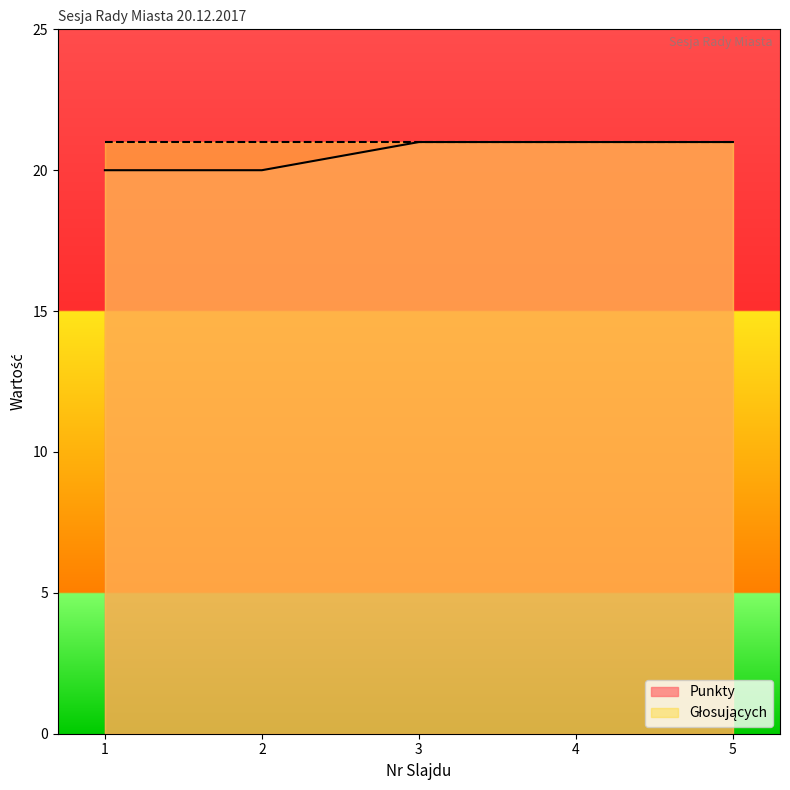

What is the change in value from 2 to 4?

+1